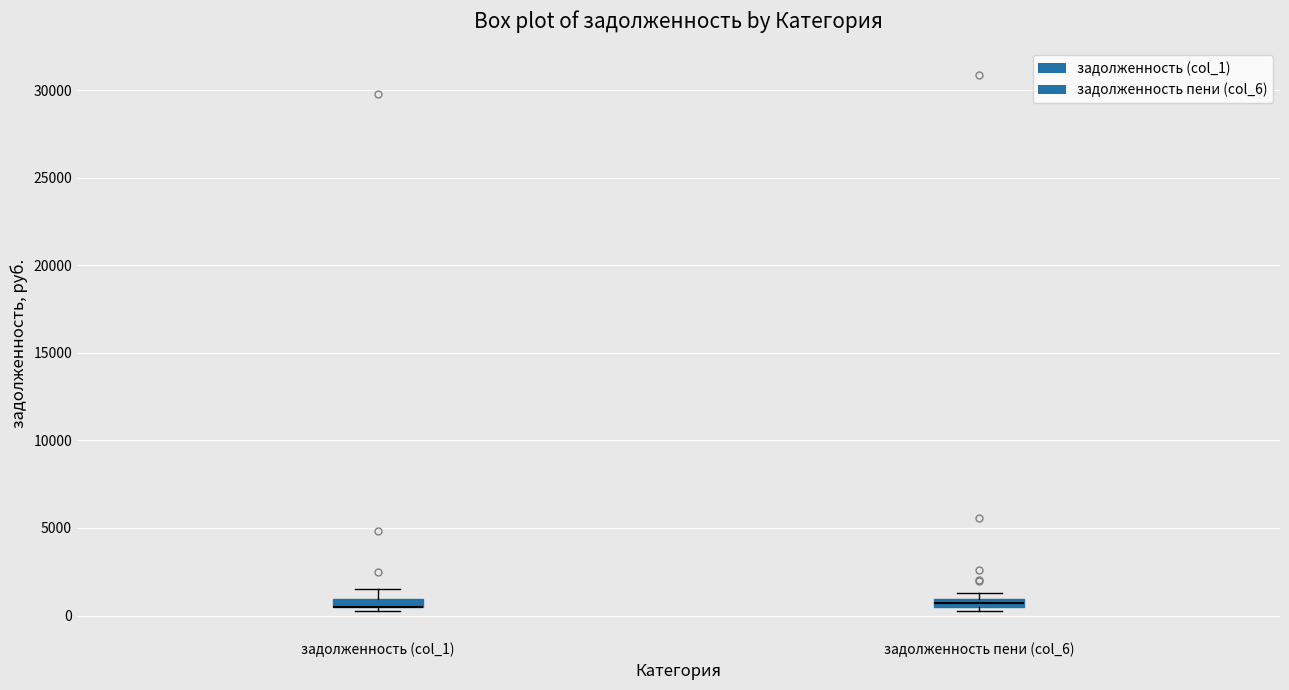

Where does the upper whisker of the box for задолженность (col_1) end on the y-axis? The values are not printed on the chart, so give them approximately, as read against the axis.

1500